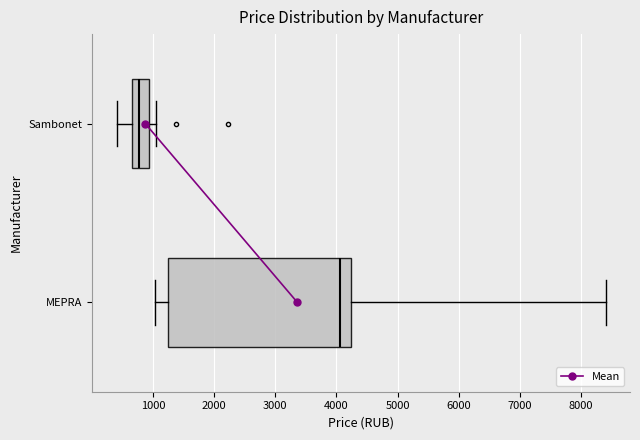

Which box's median line is the furthest to the left?

Sambonet